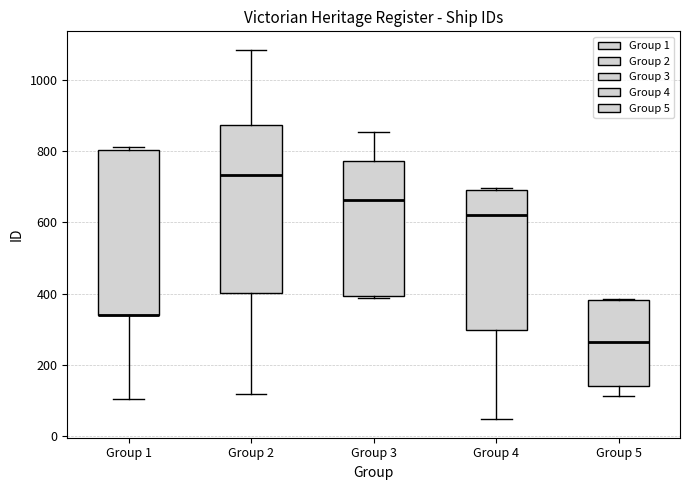

Where is the lower edge of the box for Group 4 on the y-axis? The values are not printed on the chart, so give them approximately, as read against the axis.

300